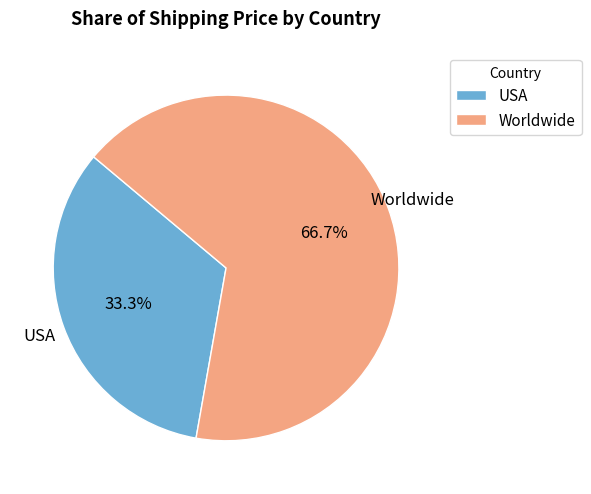

How many slices are in this pie chart?

2